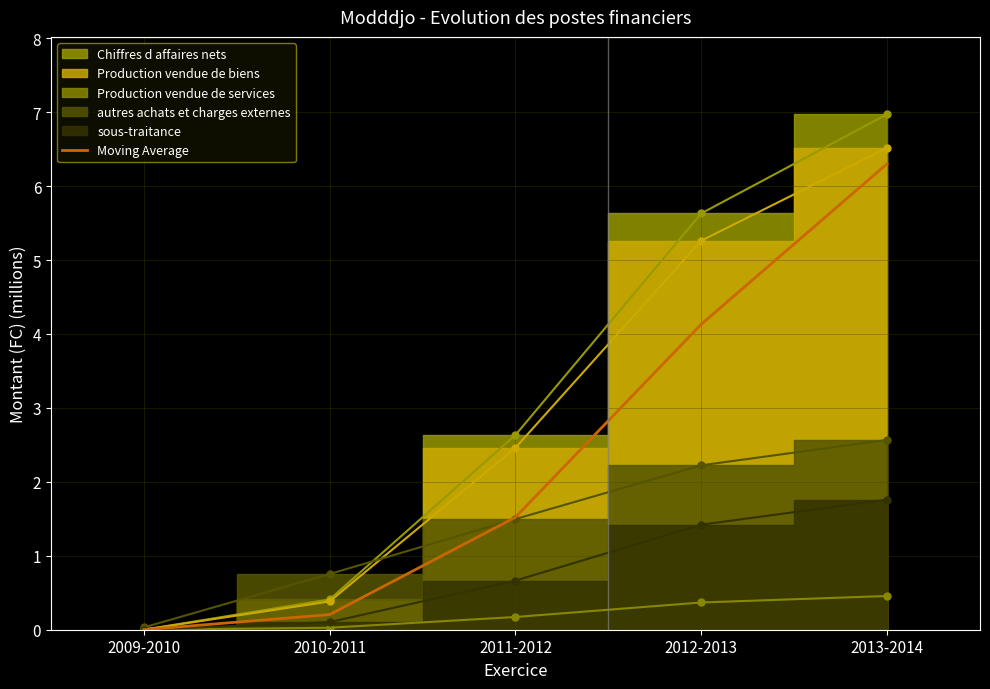

What is the label of the 1st point from the right?

2013-2014